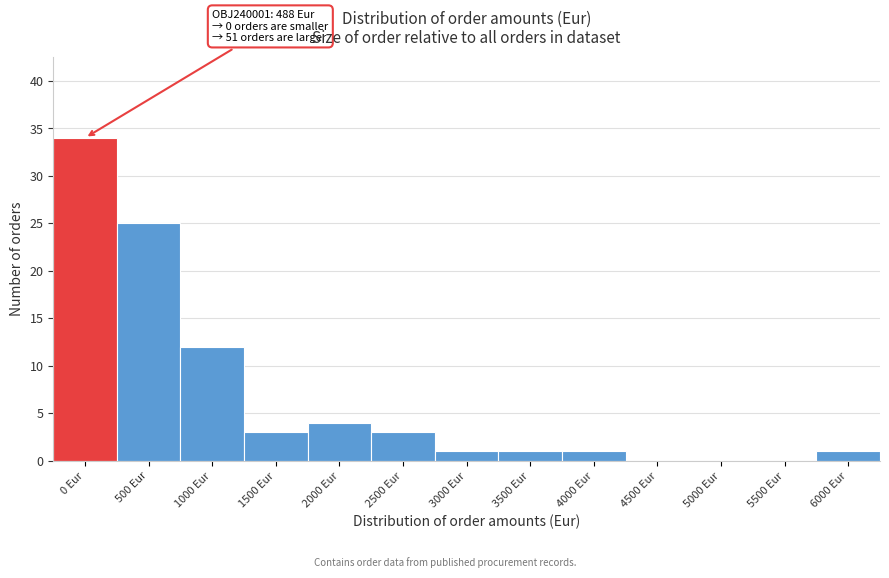

Reading left to right, transcribe all the data shown in this chart.

0 Eur=34	500 Eur=25	1000 Eur=12	1500 Eur=3	2000 Eur=4	2500 Eur=3	3000 Eur=1	3500 Eur=1	4000 Eur=1	4500 Eur=0	5000 Eur=0	5500 Eur=0	6000 Eur=1